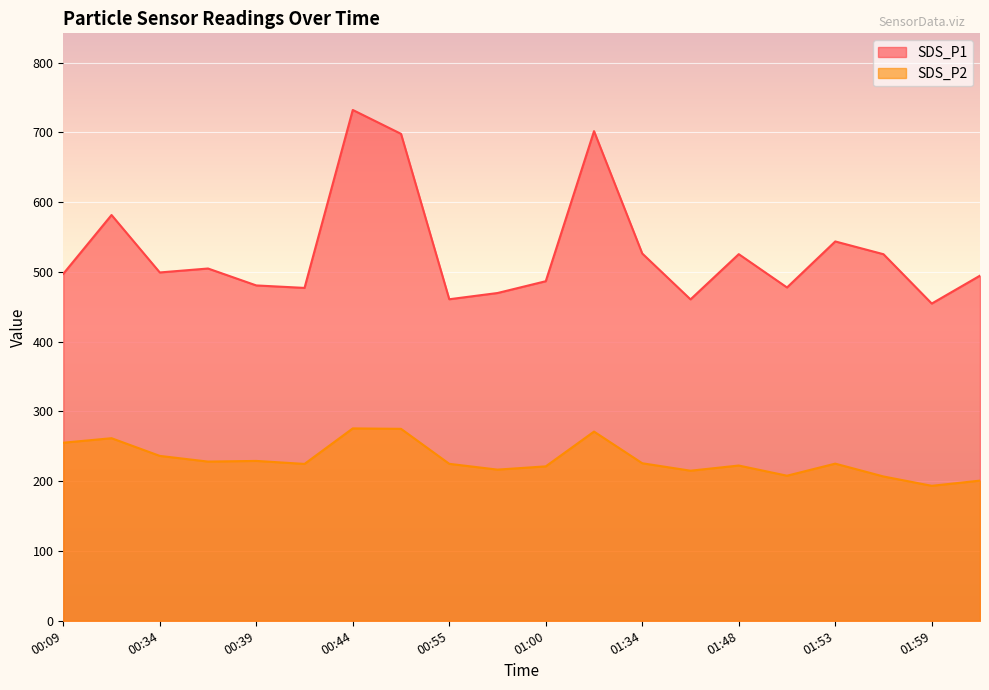

True or false: SDS_P2 and SDS_P1 intersect in this chart.

False